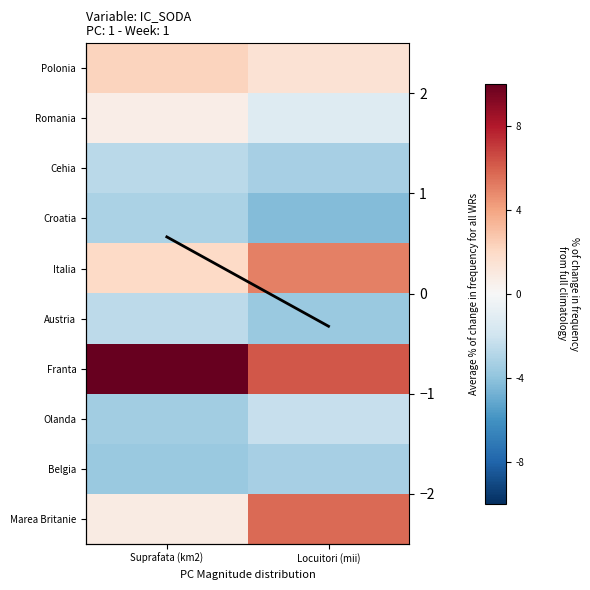

Between Locuitori (mii) and Suprafata (km2), which is larger?

Suprafata (km2)